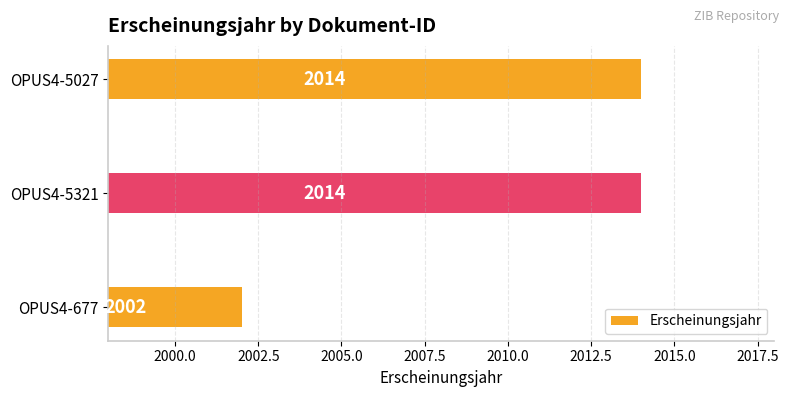

Approximately how many times larger is the value at OPUS4-5321 compared to OPUS4-5027?

1.0